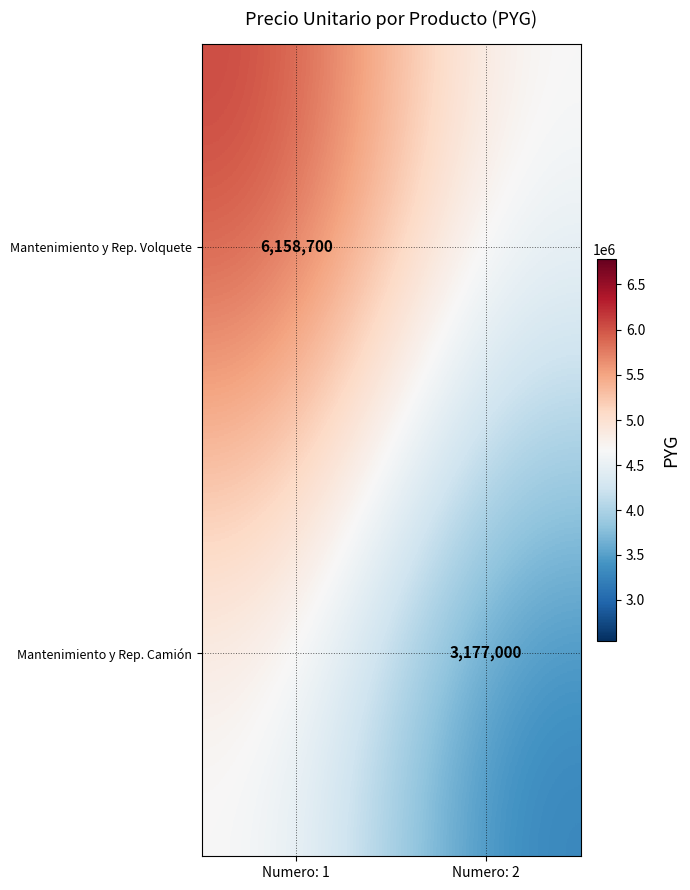

Is the value of Mantenimiento y Rep. Volquete at Numero: 1 greater than the value of Mantenimiento y Rep. Camión at Numero: 2?

Yes